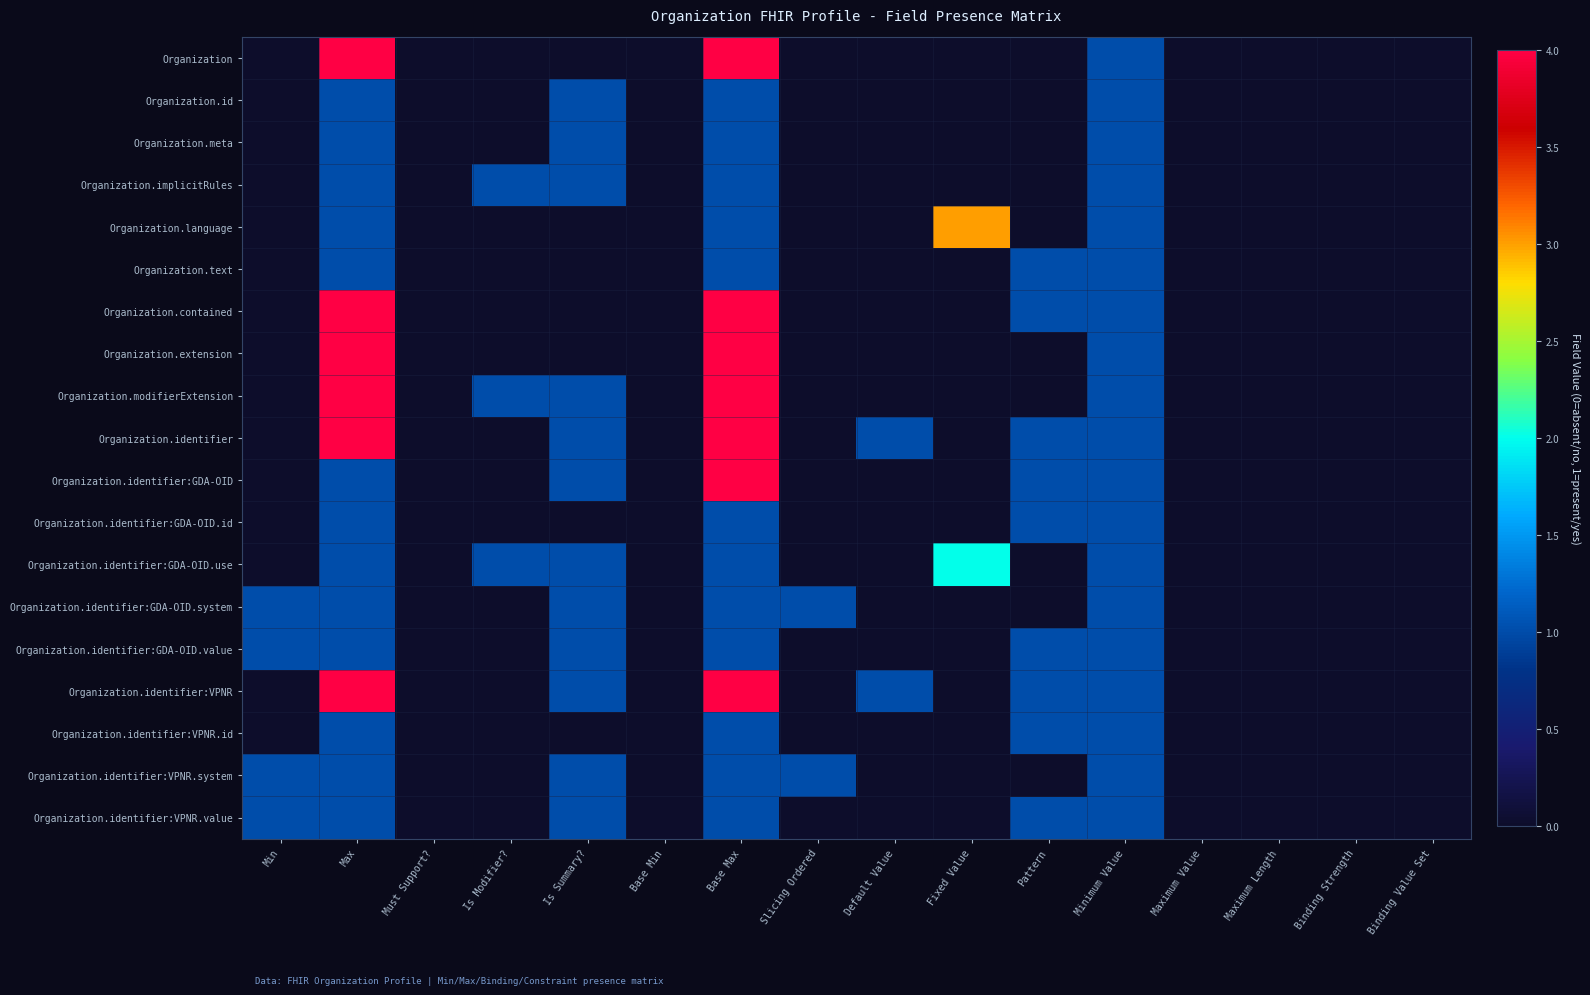

Which series has the largest total across all categories?

Organization.identifier